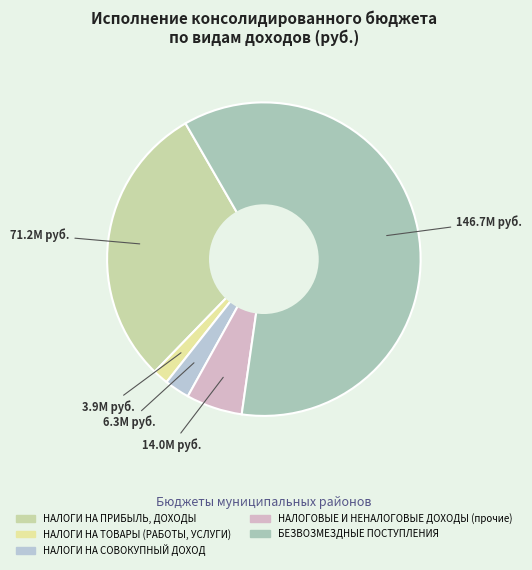

Does НАЛОГИ НА ПРИБЫЛЬ, ДОХОДЫ represent more than half of the total?

No